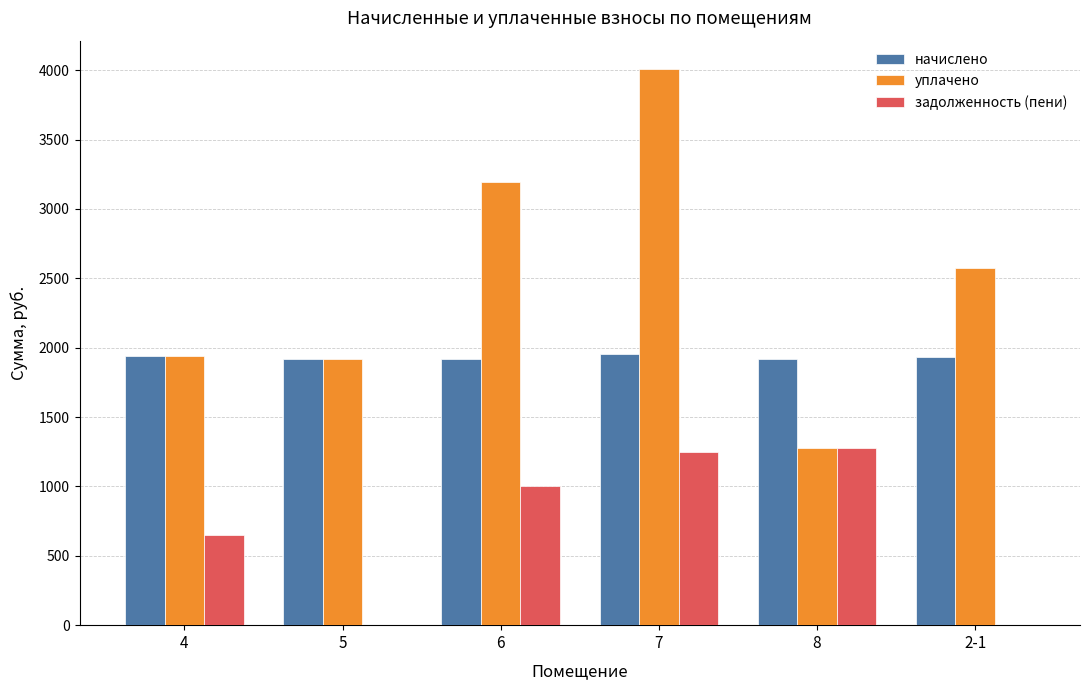

What is the sum of all уплачено values?

14923.4